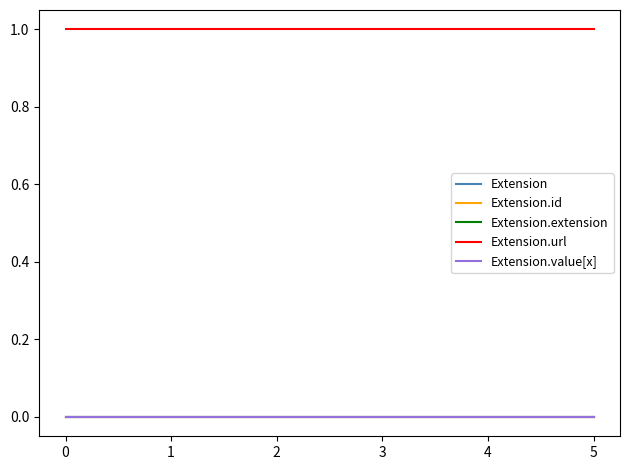

True or false: Extension and Extension.url intersect in this chart.

False